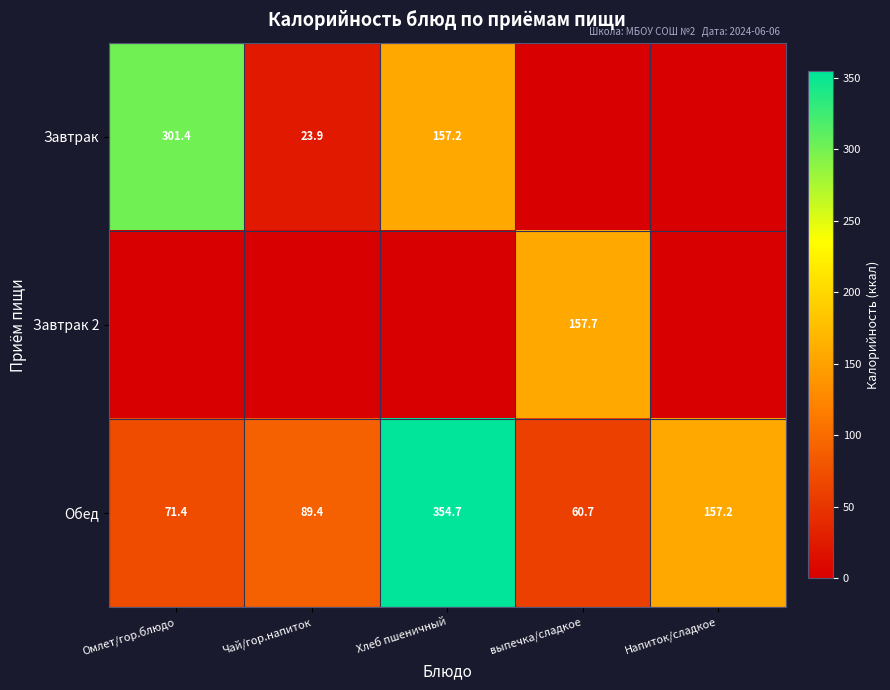

At which category is the sum across all series the highest?

Хлеб пшеничный